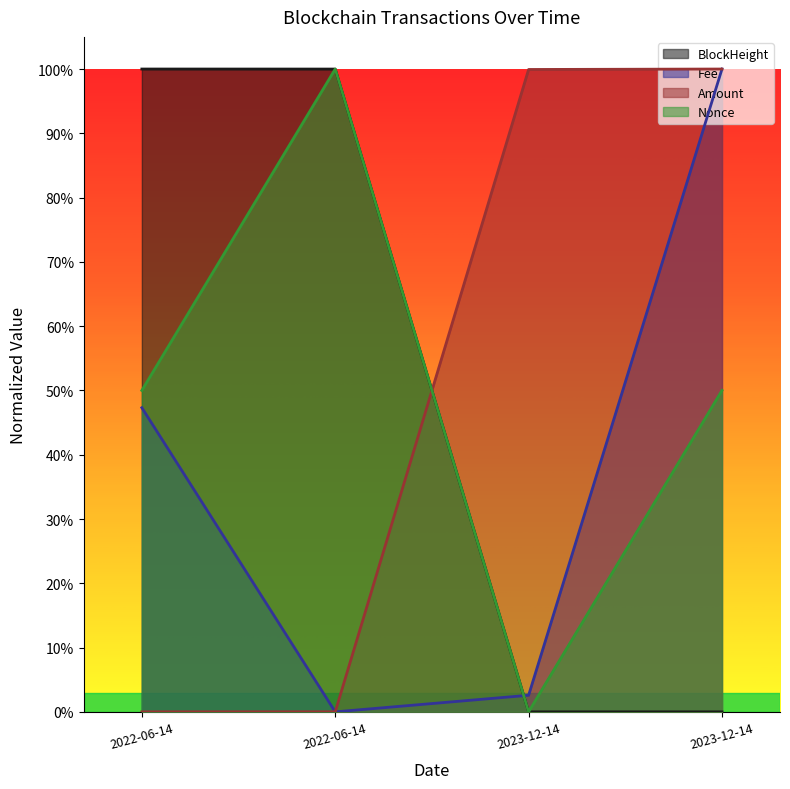

True or false: BlockHeight has a value of 0.0 at 2023-12-14.

True